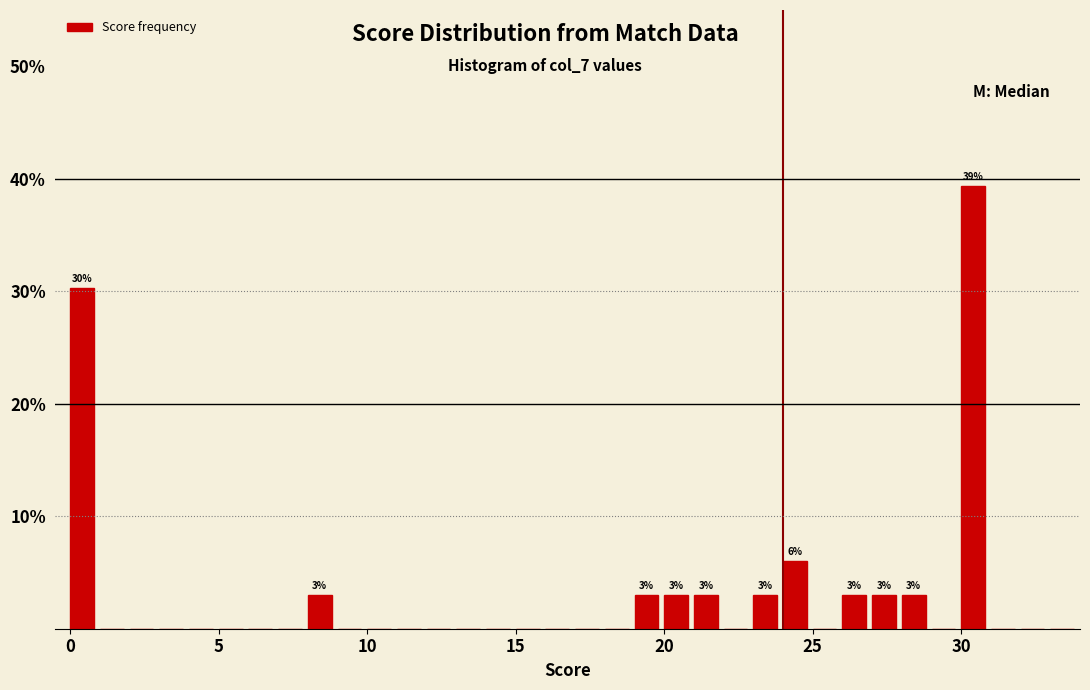

Around what value on the x-axis is the tallest bar? Give the approximate position of its centre, as read against the axis.

30.5